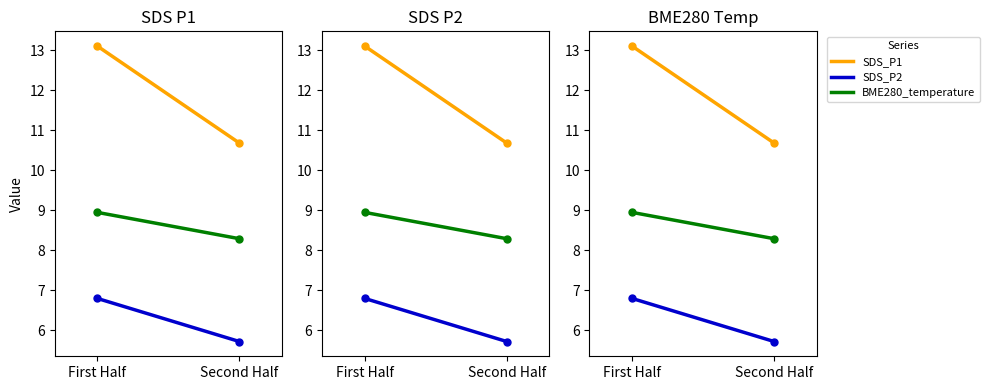

Which series has the largest range (max minus min)?

SDS_P1